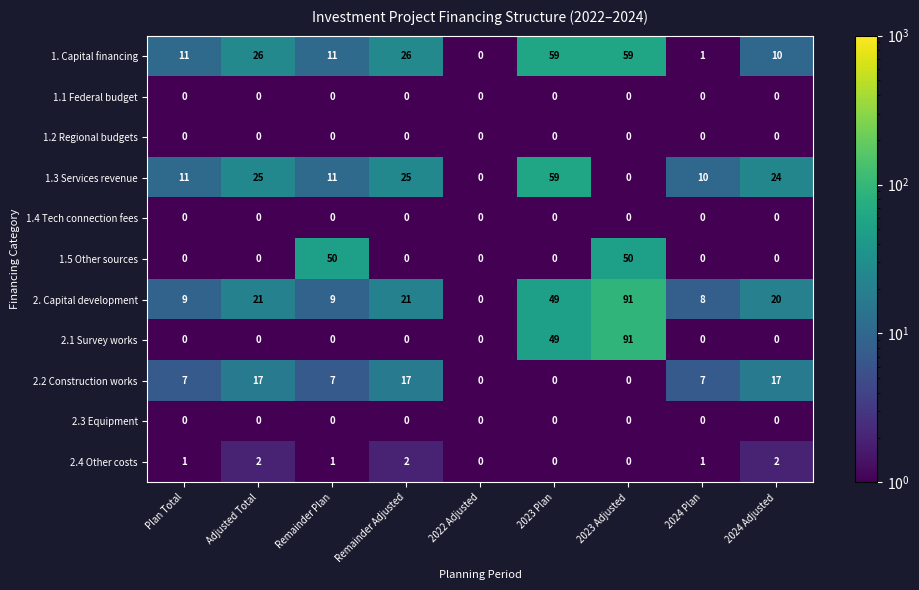

Between Remainder Adjusted and 2022 Adjusted, which series saw the biggest shift?

1. Capital financing